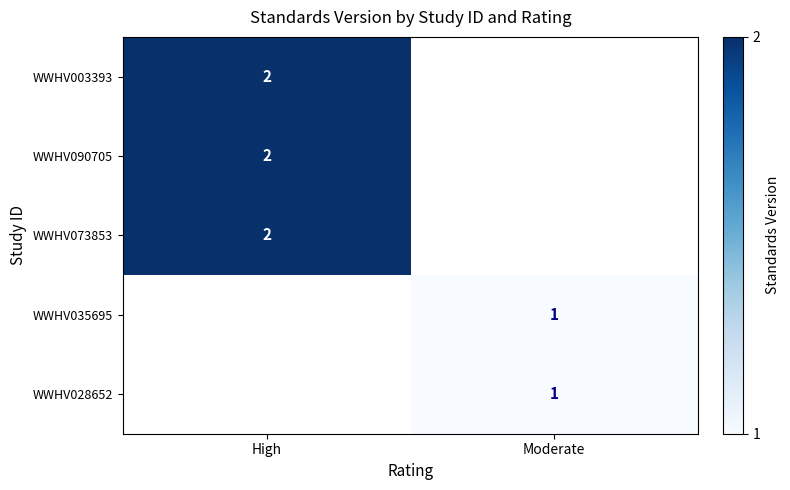

Is the value of WWHV035695 at Moderate greater than the value of WWHV073853 at High?

No